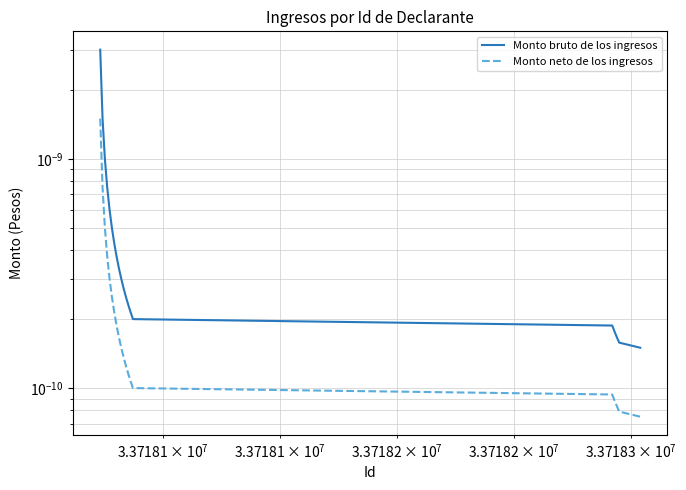

True or false: Monto bruto de los ingresos and Monto neto de los ingresos cross at least once.

False